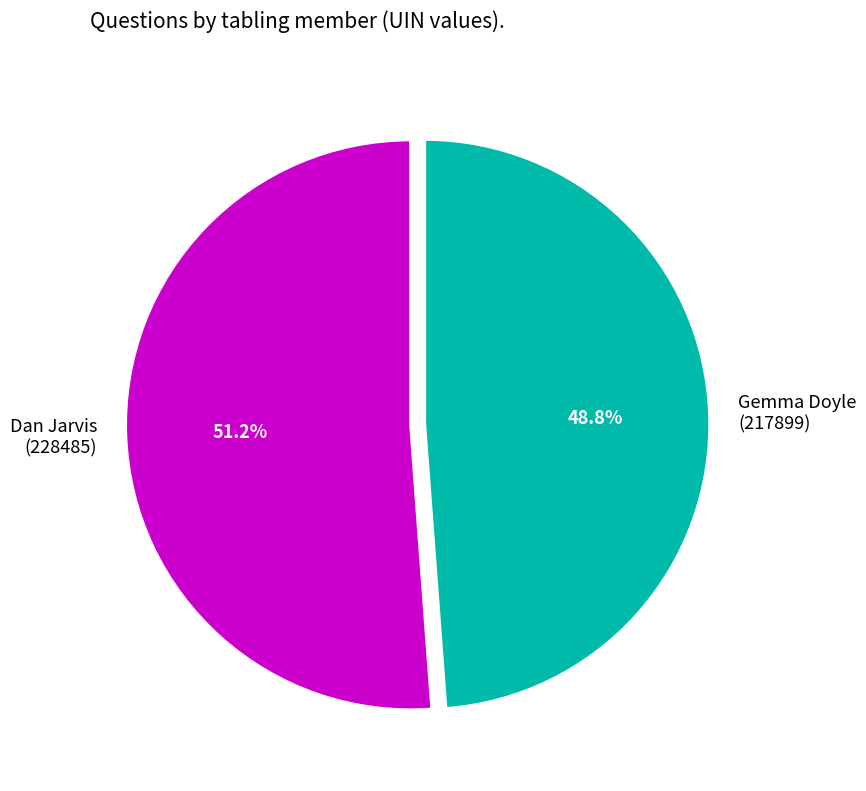

Which slice is the largest?

Dan Jarvis (228485)